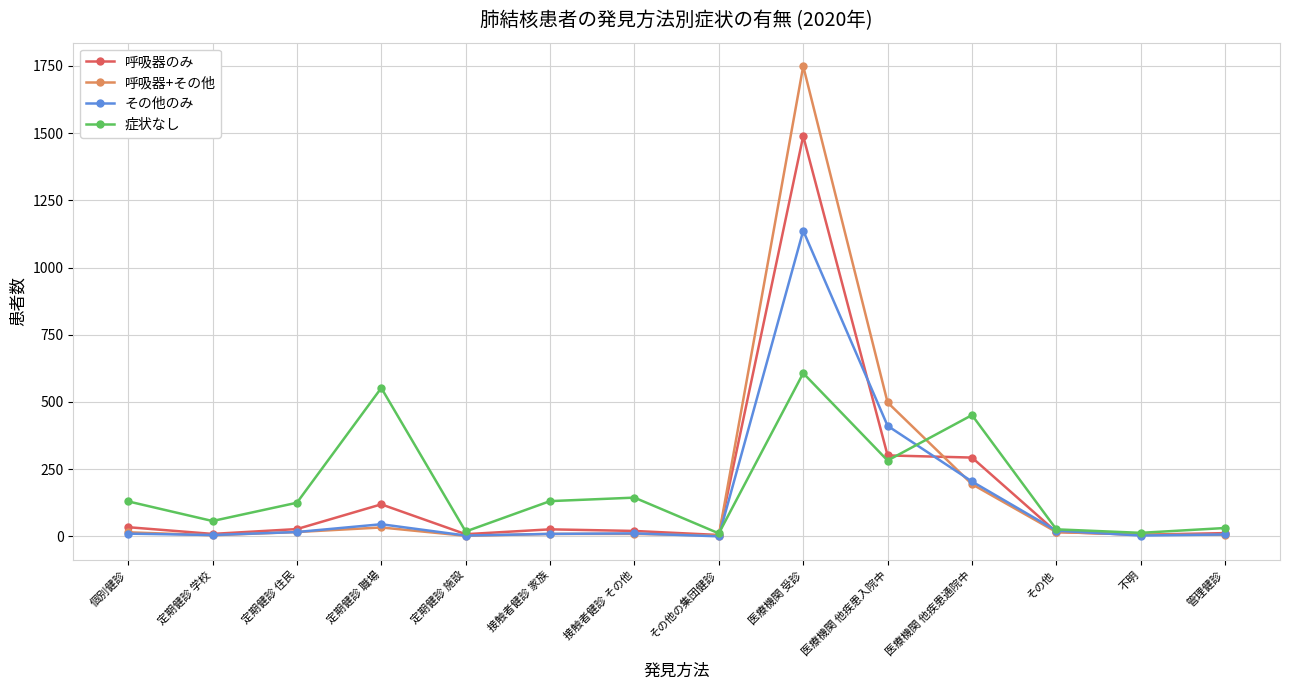

Where is 呼吸器+その他 nearest to the value 875?

医療機関 他疾患入院中